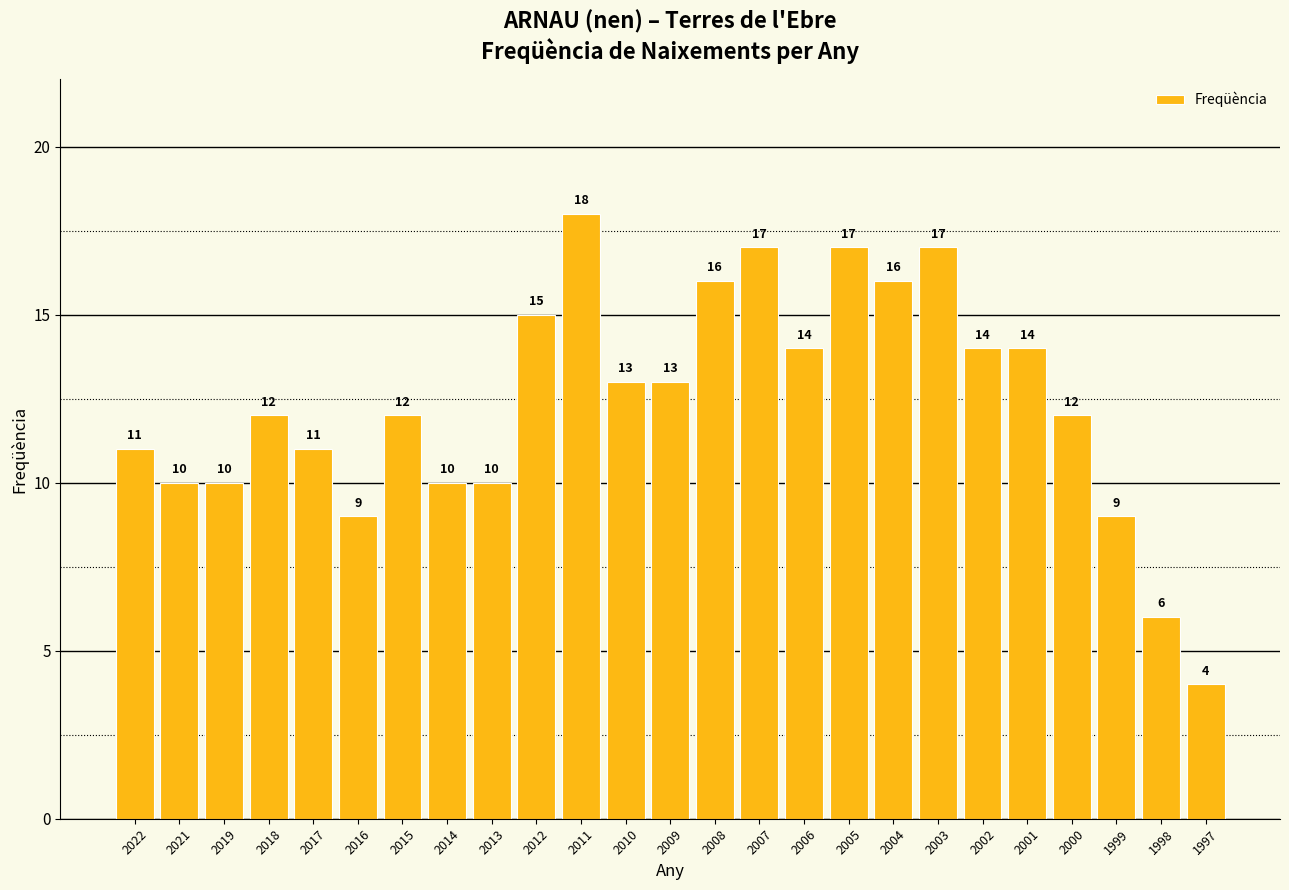

At which category does the chart reach its minimum across all series?

1997